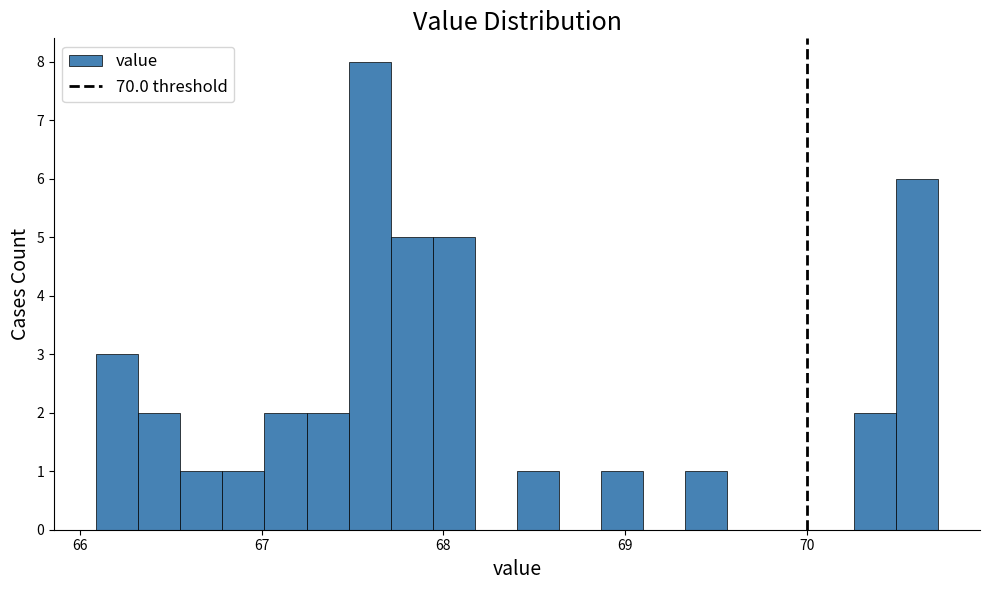

Read against the x-axis, roughly where is the centre of the tallest bar?

67.6